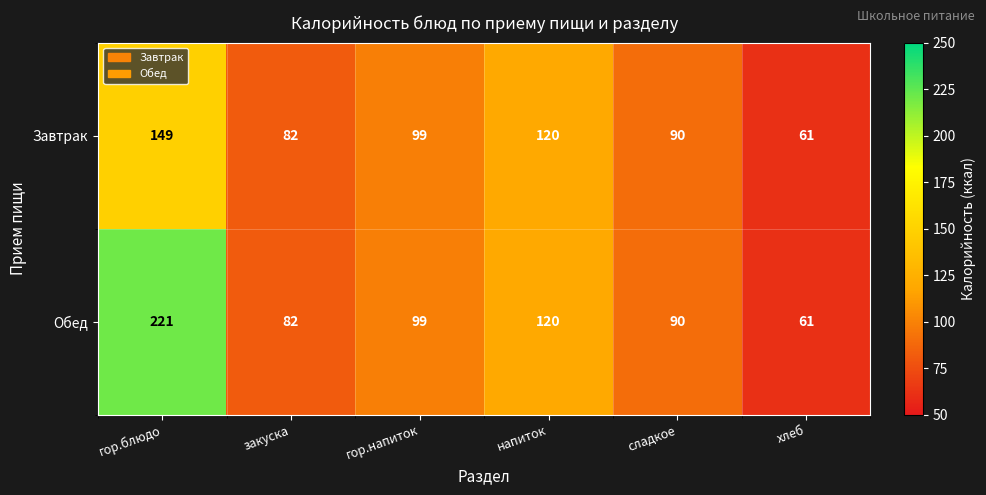

Reading left to right, what are all the values shown in this chart?

Завтрак: гор.блюдо=149	закуска=82	гор.напиток=99	напиток=120	сладкое=90	хлеб=61
Обед: гор.блюдо=221	закуска=82	гор.напиток=99	напиток=120	сладкое=90	хлеб=61